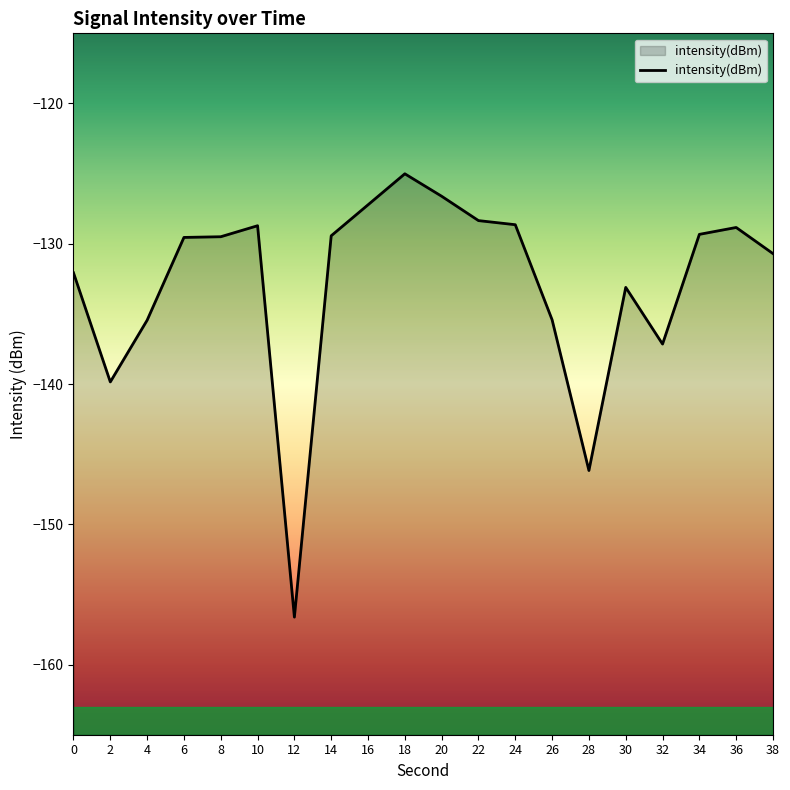

What is the sum of the values at 6 and 26?

-265.0